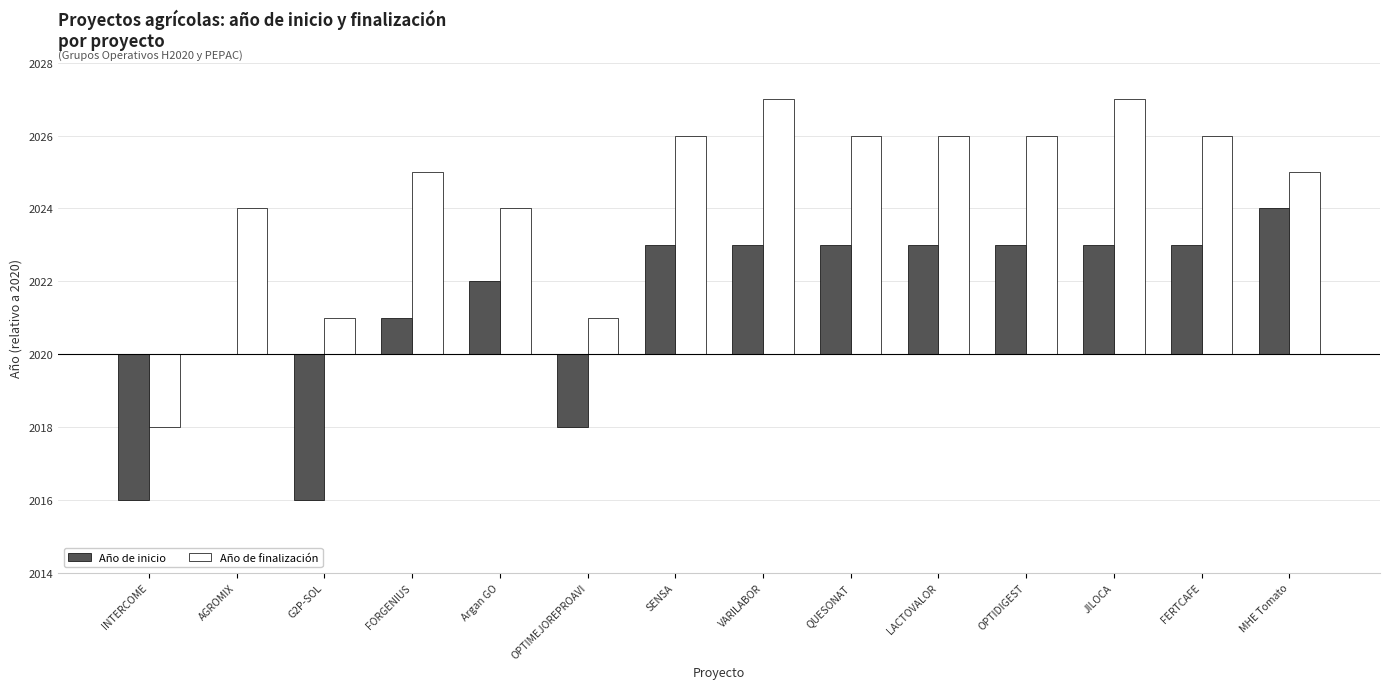

What are all the series names shown in the legend?

Año de inicio, Año de finalización